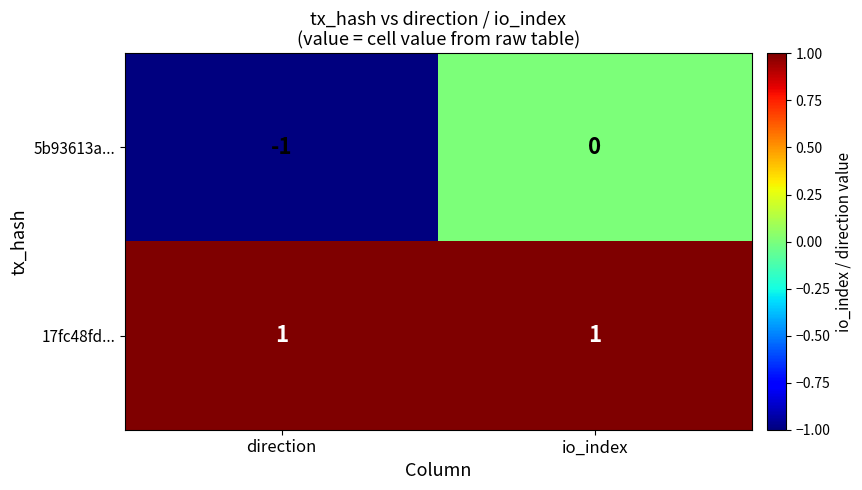

At which category is the sum across all series the highest?

io_index